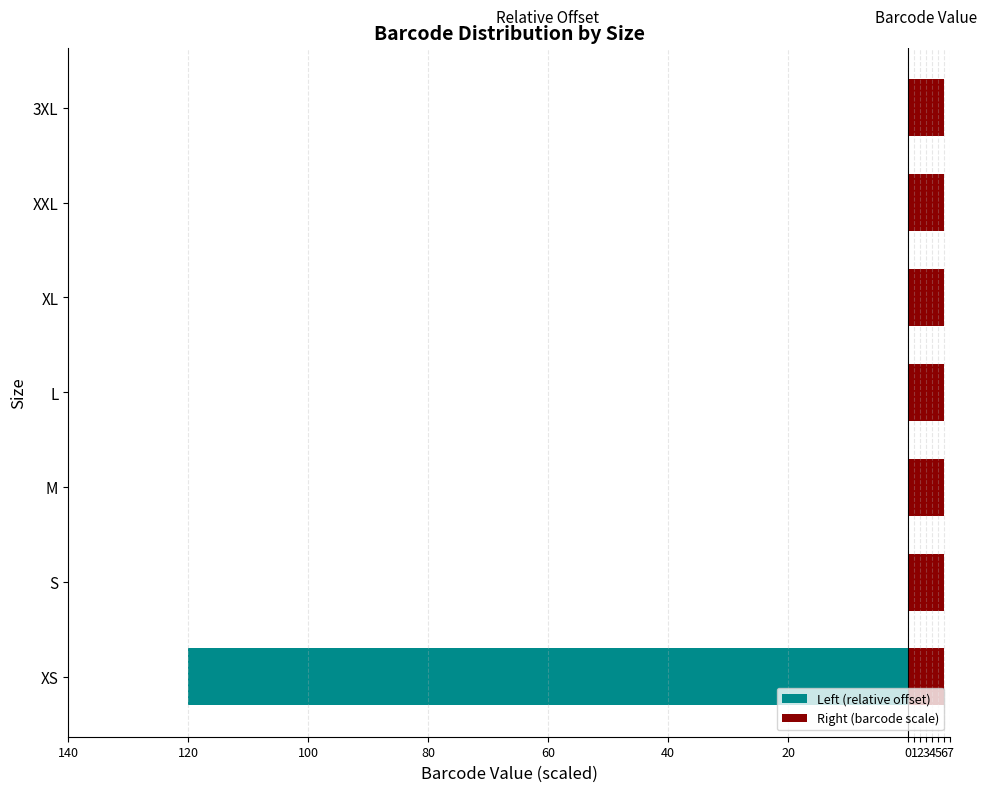

Is the value of Left (relative offset) at 80 greater than the value of Right (barcode scale) at 20?

No